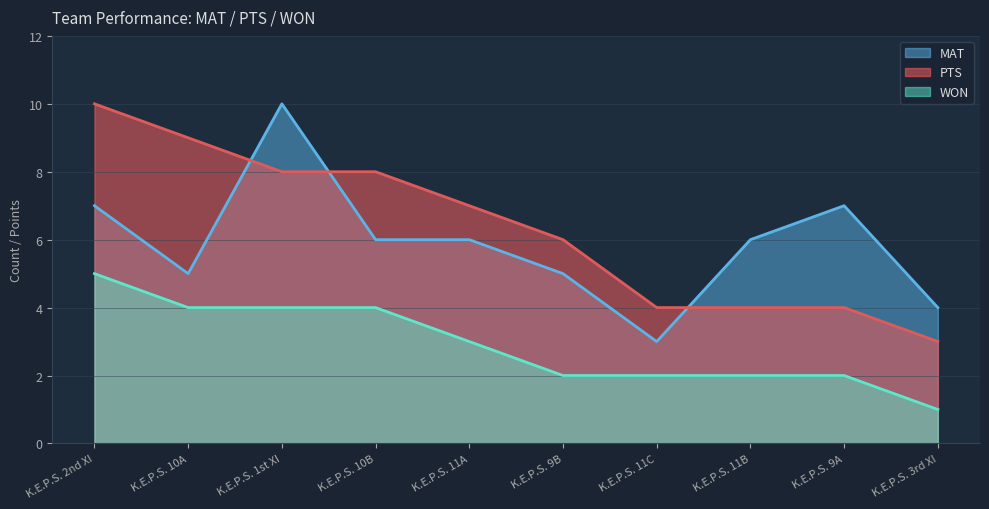

What is the label of the 1st point from the right?

K.E.P.S. 3rd XI